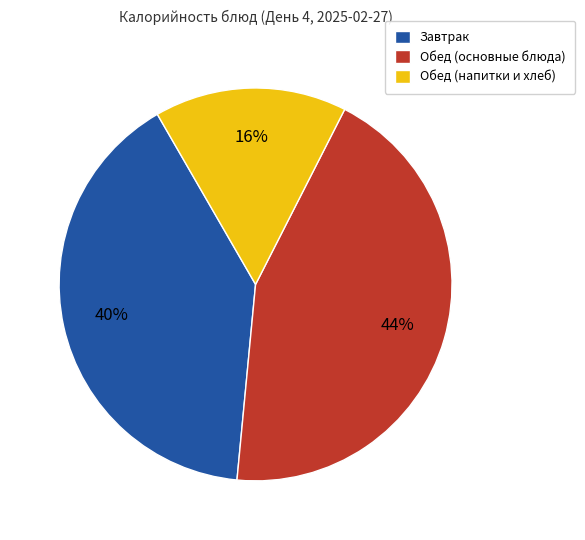

Is the sum of Завтрак and Обед (напитки и хлеб) greater than half?

Yes